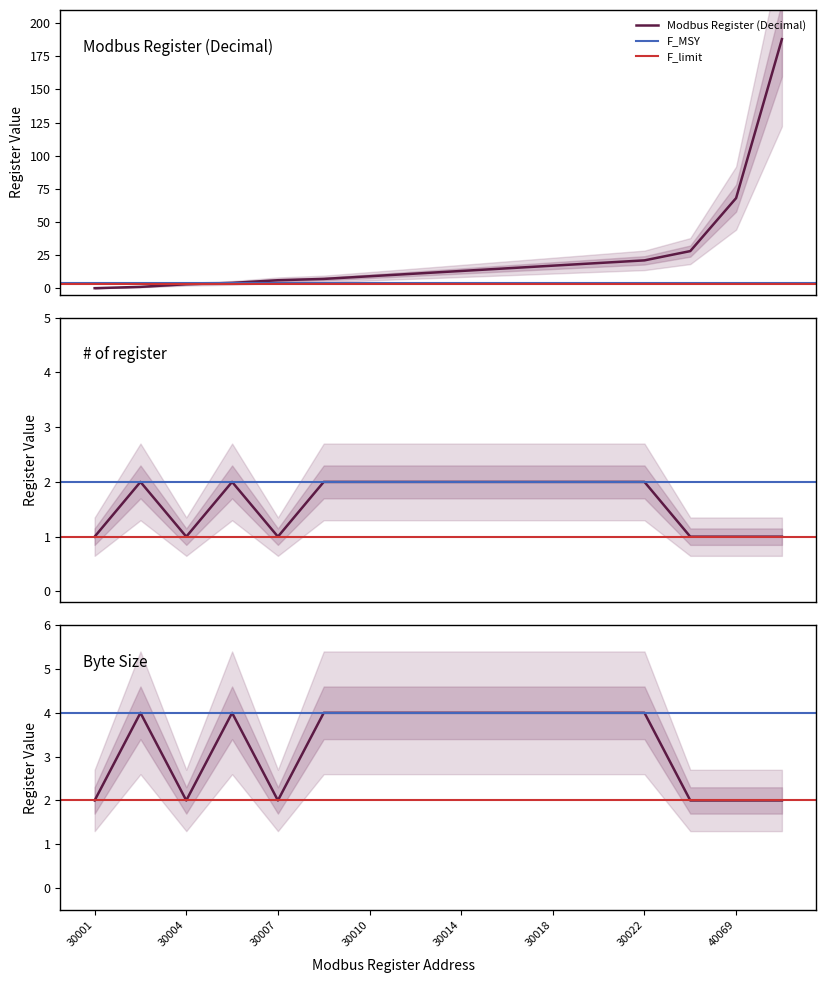

How many series are shown in this chart?

3